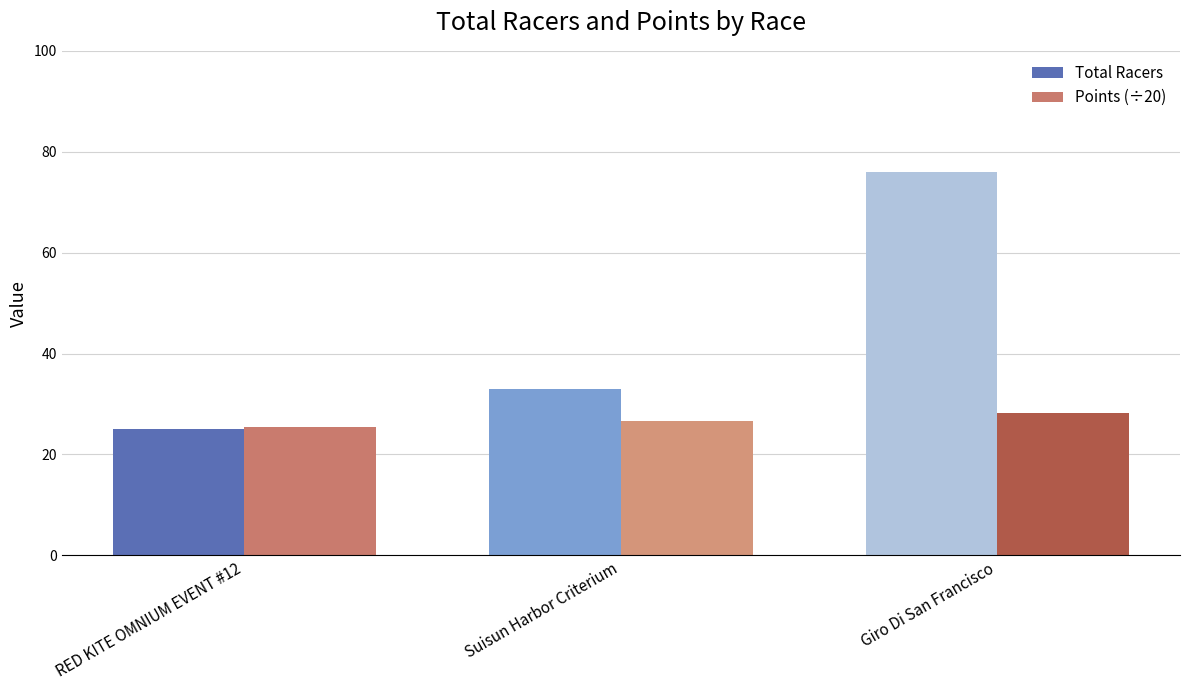

Is it true that Total Racers equals 21.5 at Suisun Harbor Criterium?

False